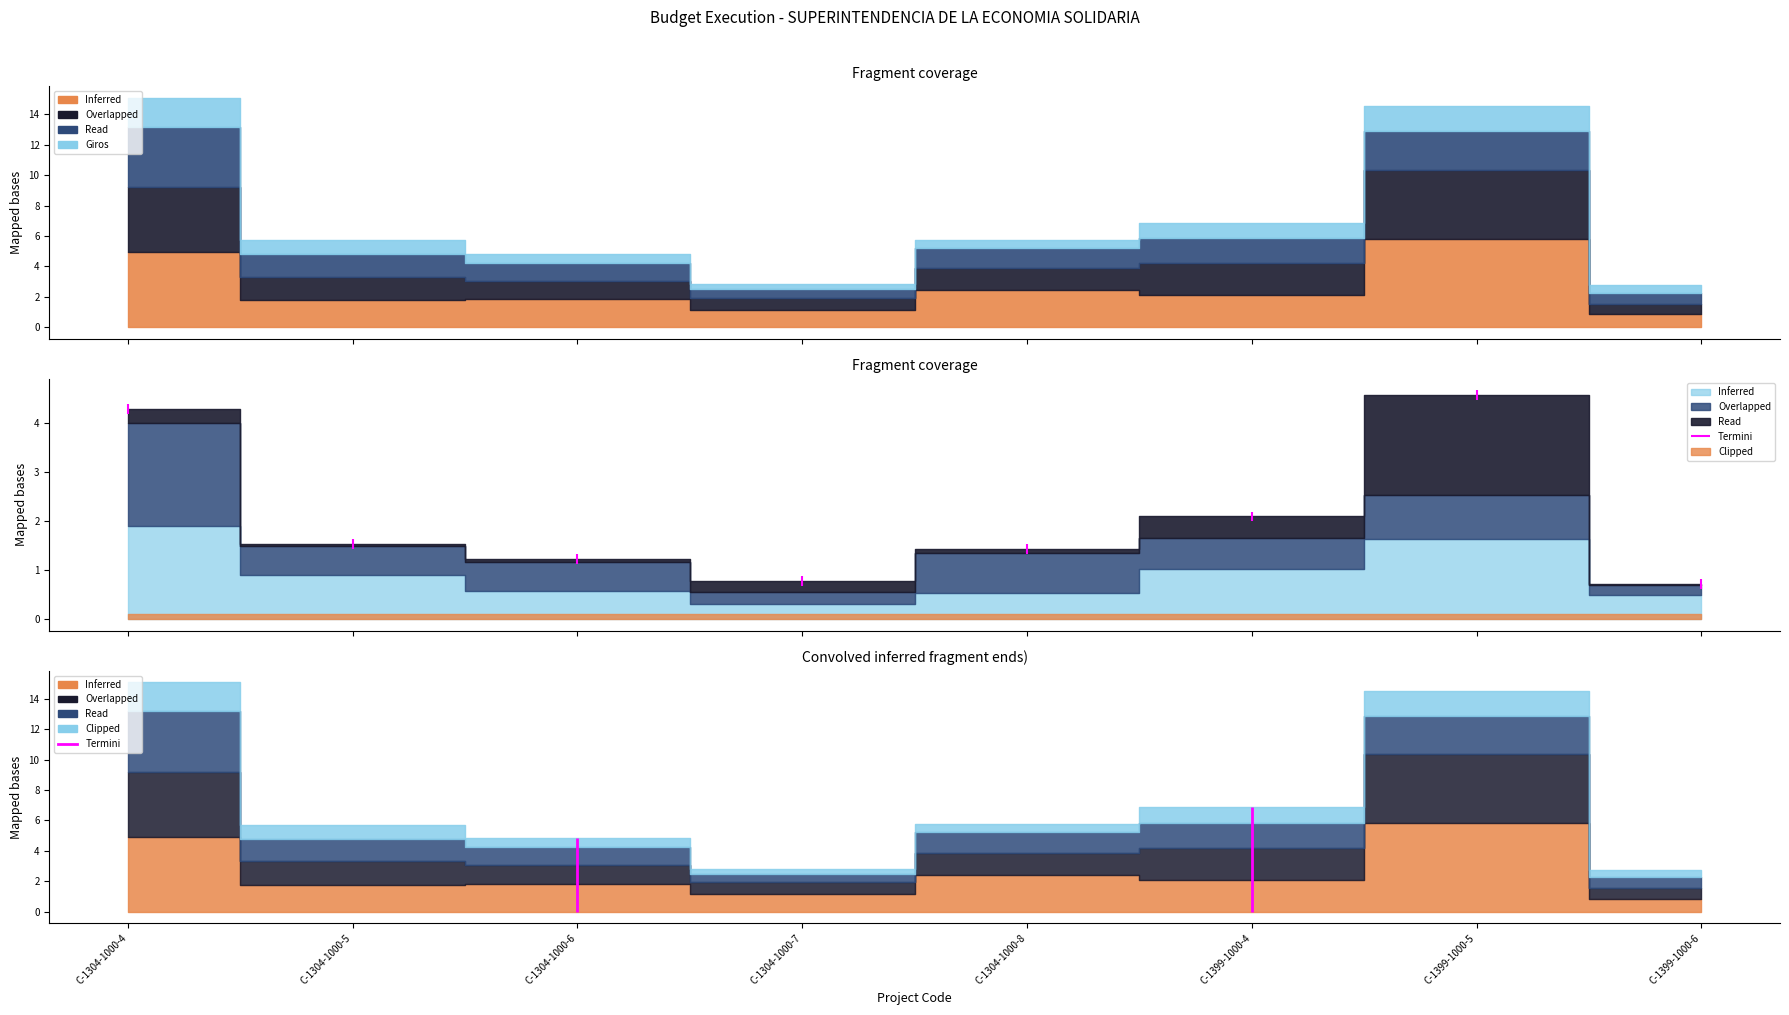

Which category has the highest value across all series?

C-1399-1000-5